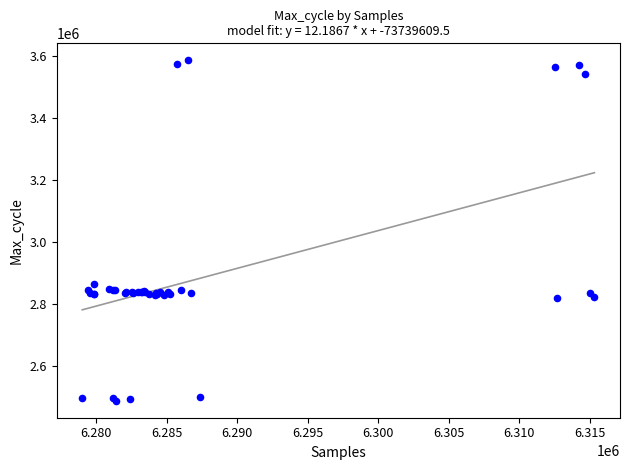

What Y value in the scatter plot is closest to 3036904?

2864972